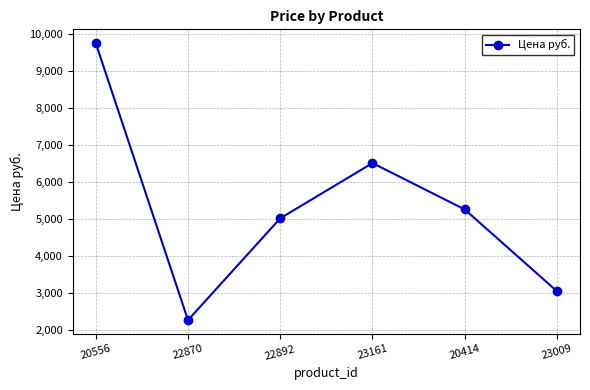

How many data points are less than 5265?

3